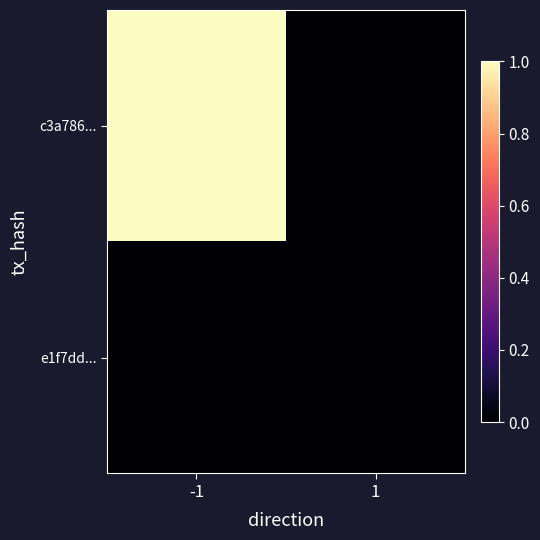

Reading left to right, transcribe all the data shown in this chart.

c3a786...: -1=1.0	1=0.0
e1f7dd...: -1=0.0	1=0.0